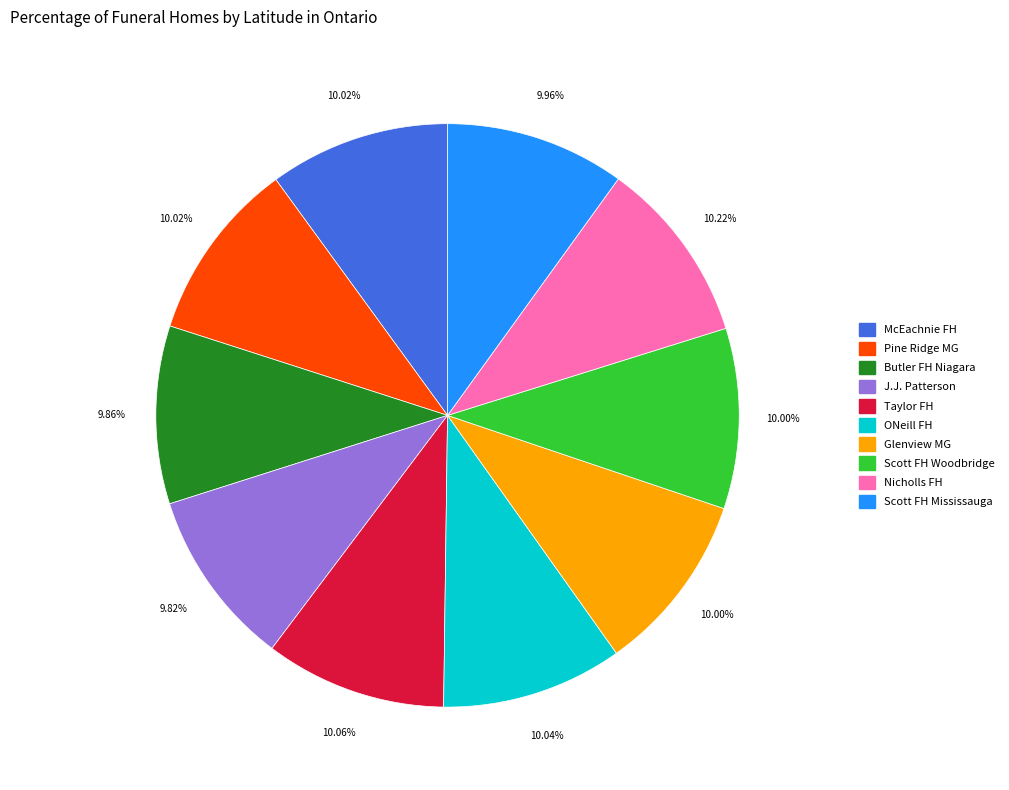

Approximately how many times larger is the value at Butler FH Niagara compared to Taylor FH?

1.0